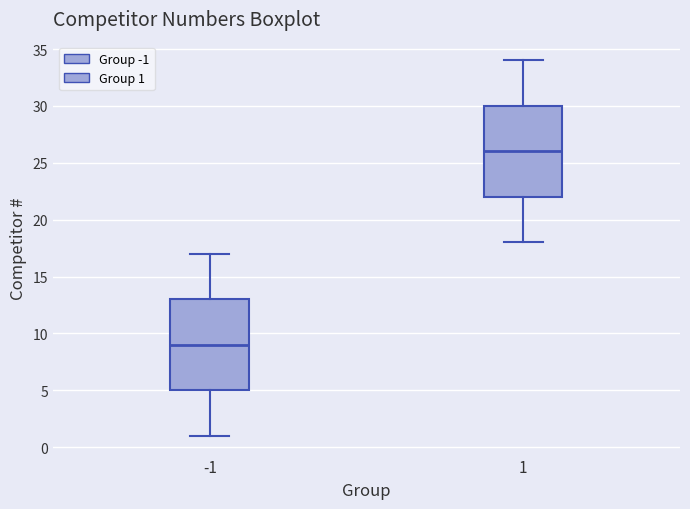

Which box has the lowest median line?

-1